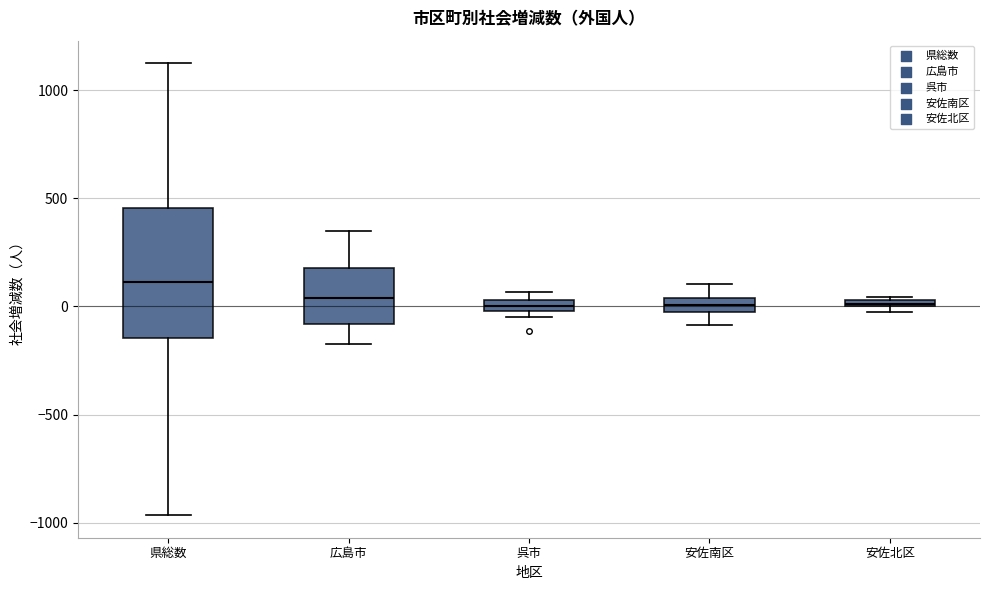

Comparing the boxes themselves (not the whiskers), which one is the tallest?

県総数